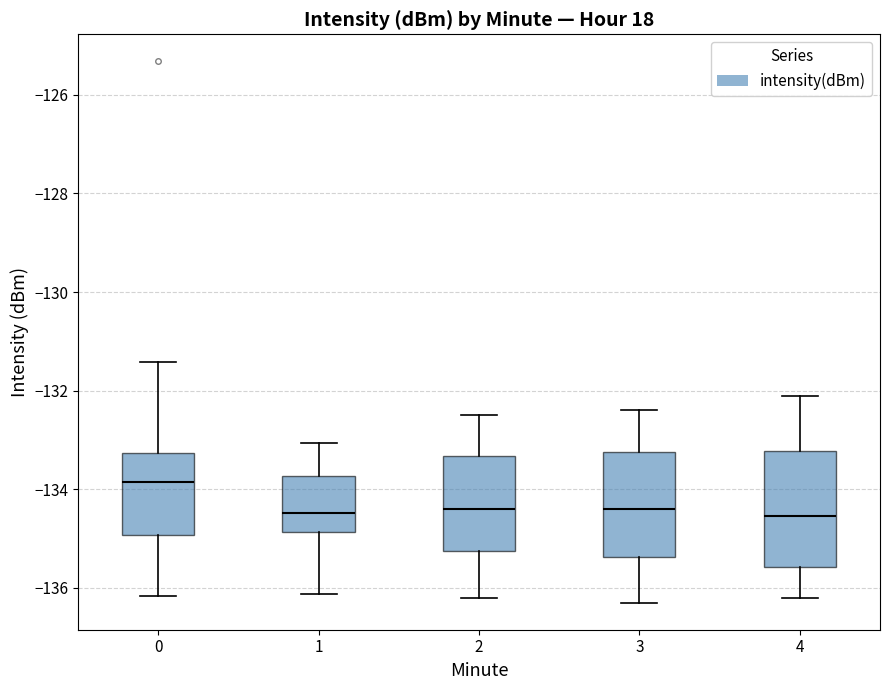

Reading left to right, transcribe this box plot: for each box, give where its median line is, the range the box spans, and where its two whiskers end, as read against the y-axis. The values are not printed on the chart, so give them approximately, as read against the axis.

0: median -133.8, box -135.0 to -133.2, whiskers -136.2 to -131.4
1: median -134.4, box -134.8 to -133.8, whiskers -136.2 to -133.0
2: median -134.4, box -135.2 to -133.4, whiskers -136.2 to -132.4
3: median -134.4, box -135.4 to -133.2, whiskers -136.2 to -132.4
4: median -134.6, box -135.6 to -133.2, whiskers -136.2 to -132.0